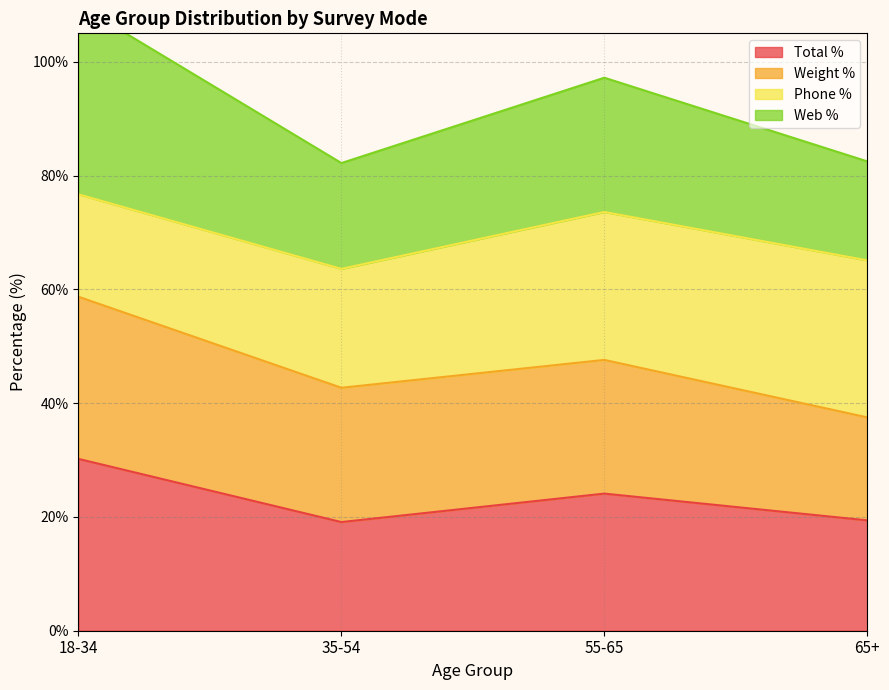

The value of Total % at 65+ is 19.4. True or false?

True